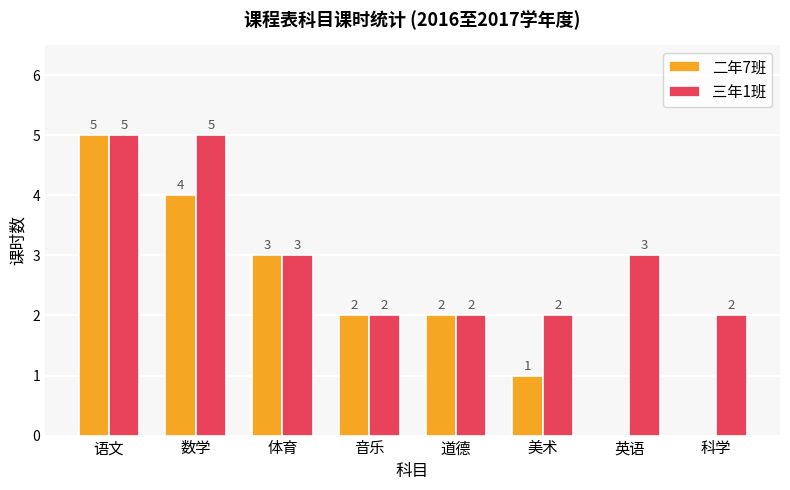

Between 道德 and 科学, which series saw the biggest shift?

二年7班